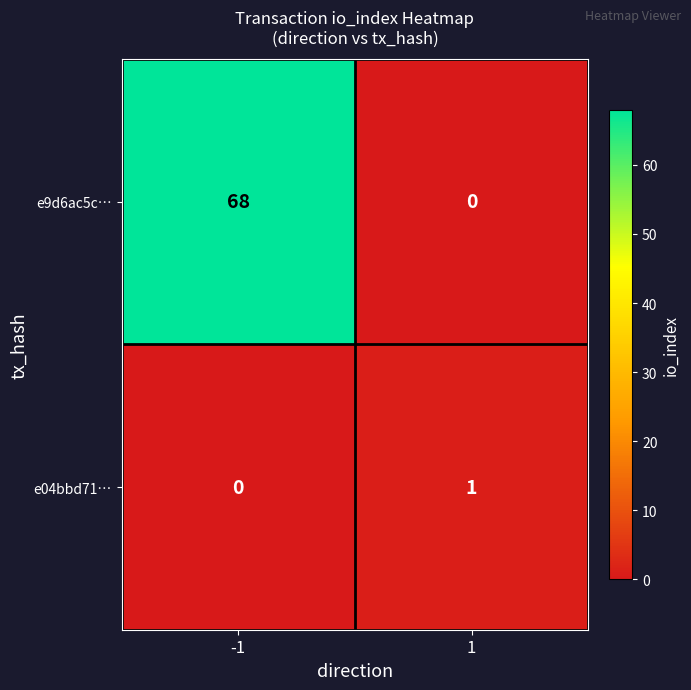

Rank the series by their average value, from highest to lowest.

e9d6ac5c…, e04bbd71…